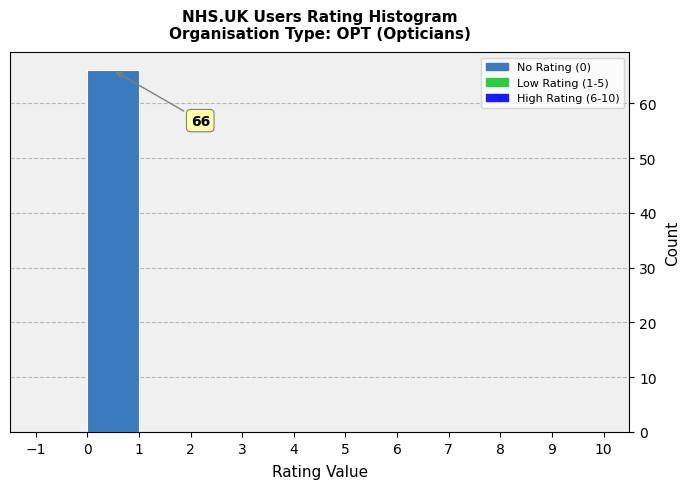

Over which range of the x-axis is the bar tallest?

0 to 1